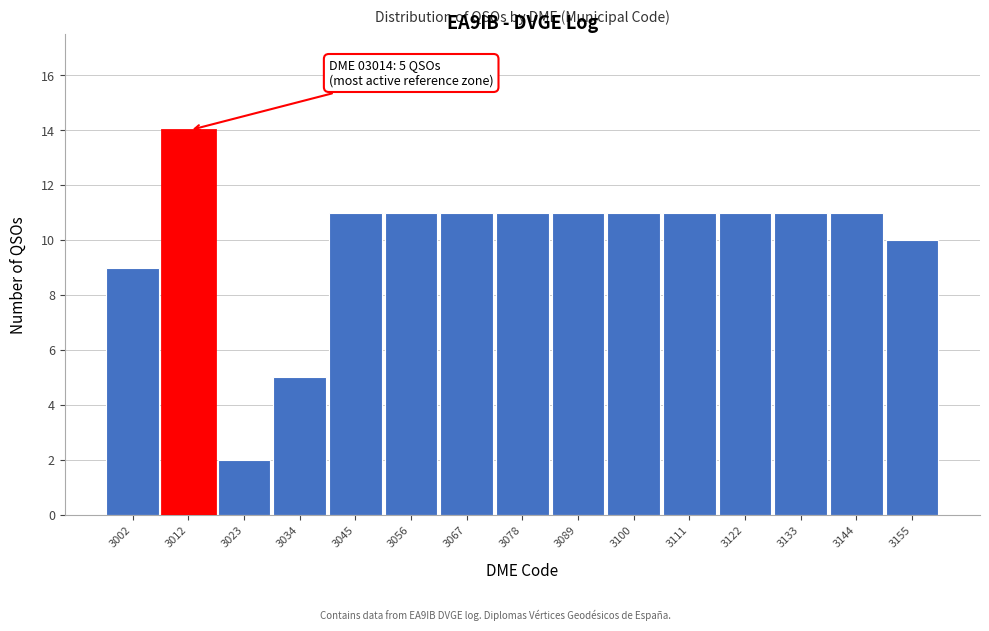

Reading left to right, list all the values displayed in this chart.

3002=9	3012=14	3023=2	3034=5	3045=11	3056=11	3067=11	3078=11	3089=11	3100=11	3111=11	3122=11	3133=11	3144=11	3155=10